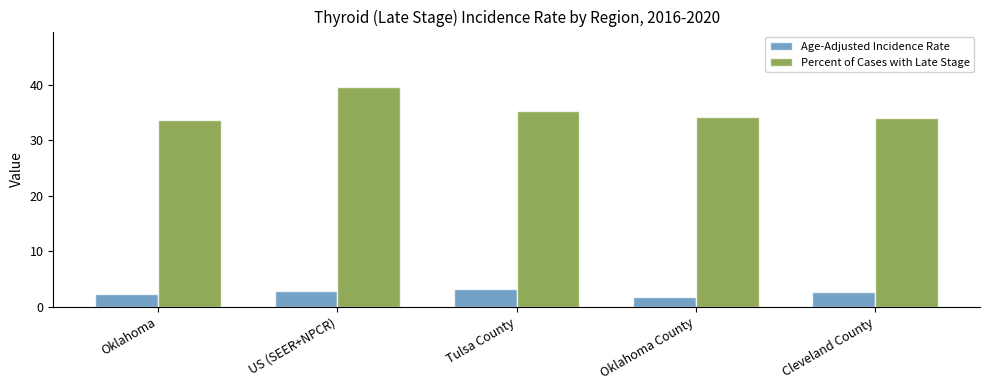

Reading left to right, transcribe all the data shown in this chart.

Age-Adjusted Incidence Rate: 2.3	2.8	3.1	1.8	2.6
Percent of Cases with Late Stage: 33.7	39.7	35.3	34.3	34.0